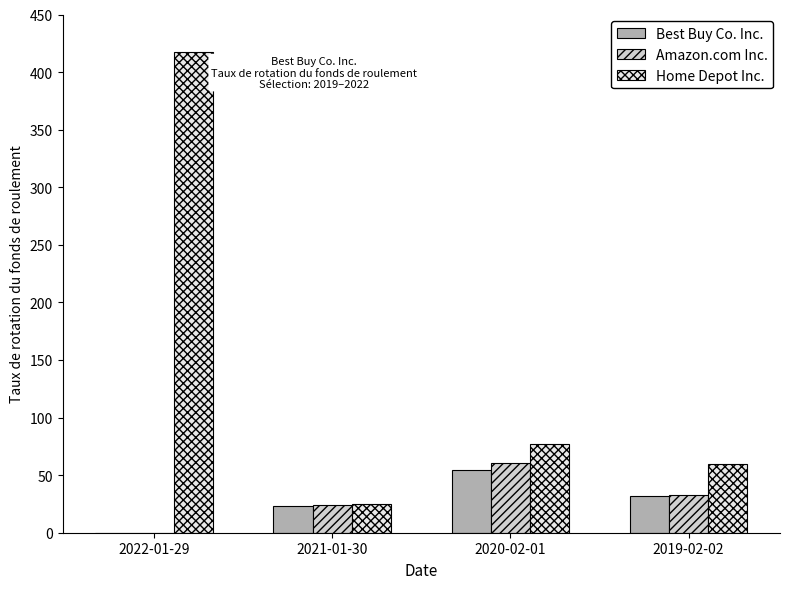

The Amazon.com Inc. series shows 8.4 at 2021-01-30. True or false?

False